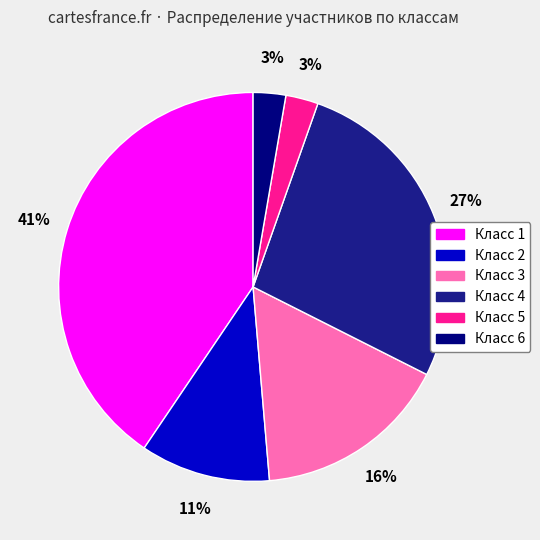

To the nearest percent, what is the difference between the largest and smallest slice percentages?

38%